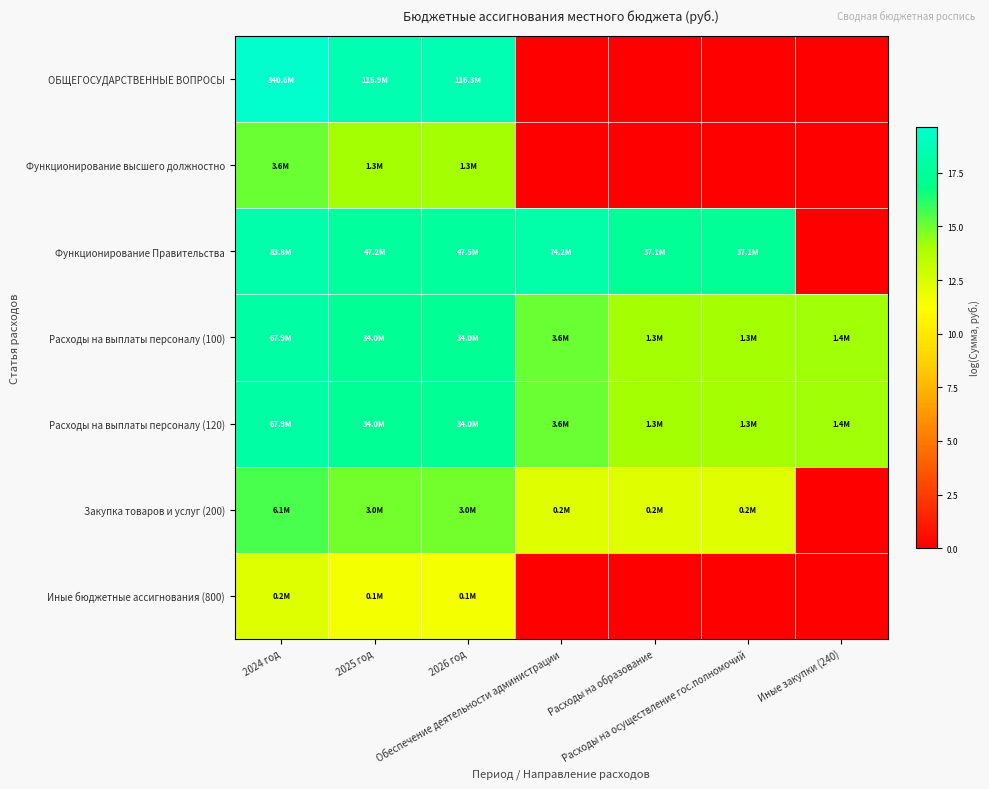

Rank the series by their maximum value, from highest to lowest.

ОБЩЕГОСУДАРСТВЕННЫЕ ВОПРОСЫ, Функционирование Правительства, Расходы на выплаты персоналу (100), Расходы на выплаты персоналу (120), Закупка товаров и услуг (200), Функционирование высшего должностно, Иные бюджетные ассигнования (800)